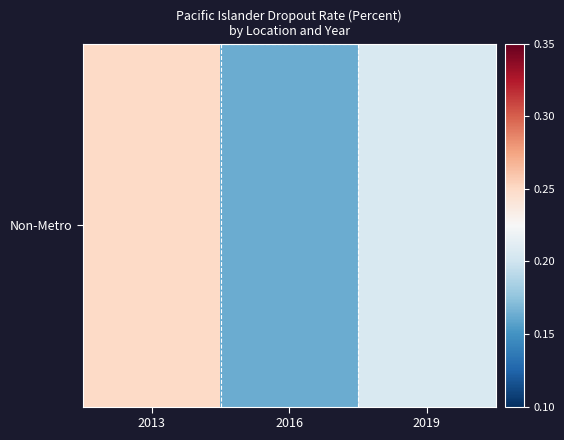

At which category does the chart reach its peak across all series?

2013